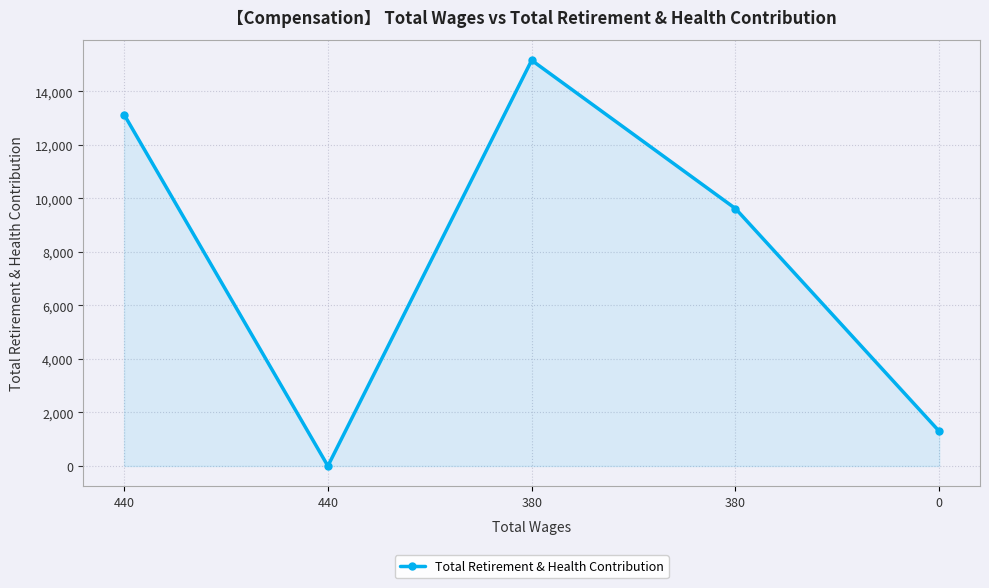

Which label corresponds to the smallest value in the chart?

440